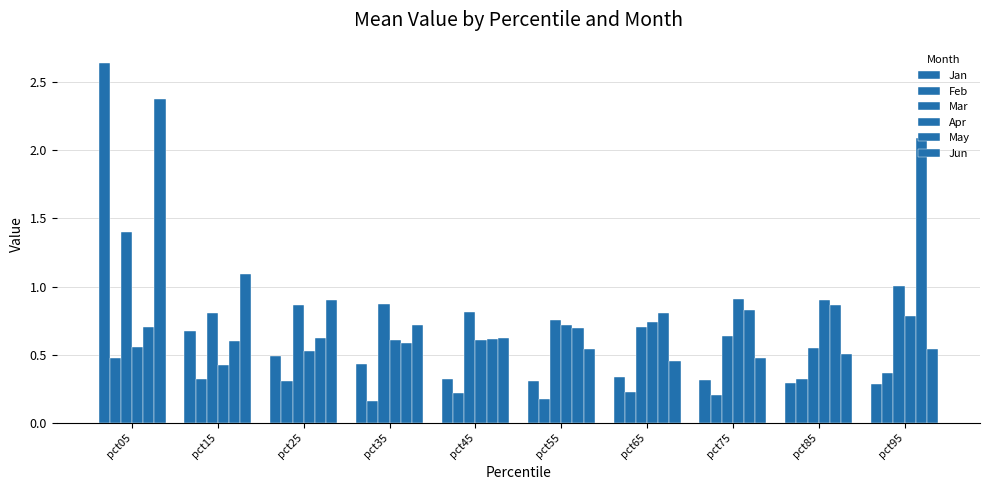

How many bars are there in each group?

6